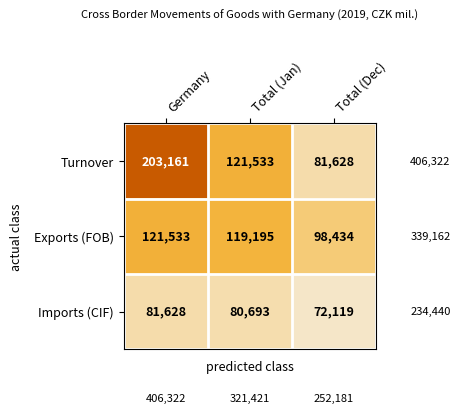

How many series are shown in this chart?

3